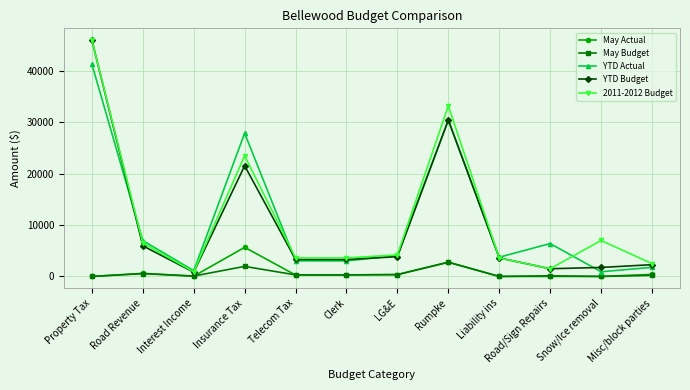

Is it true that 2011-2012 Budget equals 3600.0 at Liability ins?

True